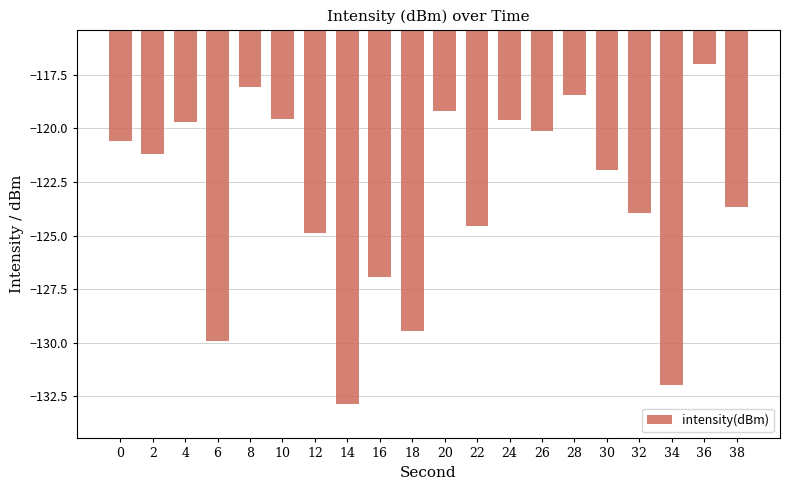

The value at 30 is -121.9. True or false?

True